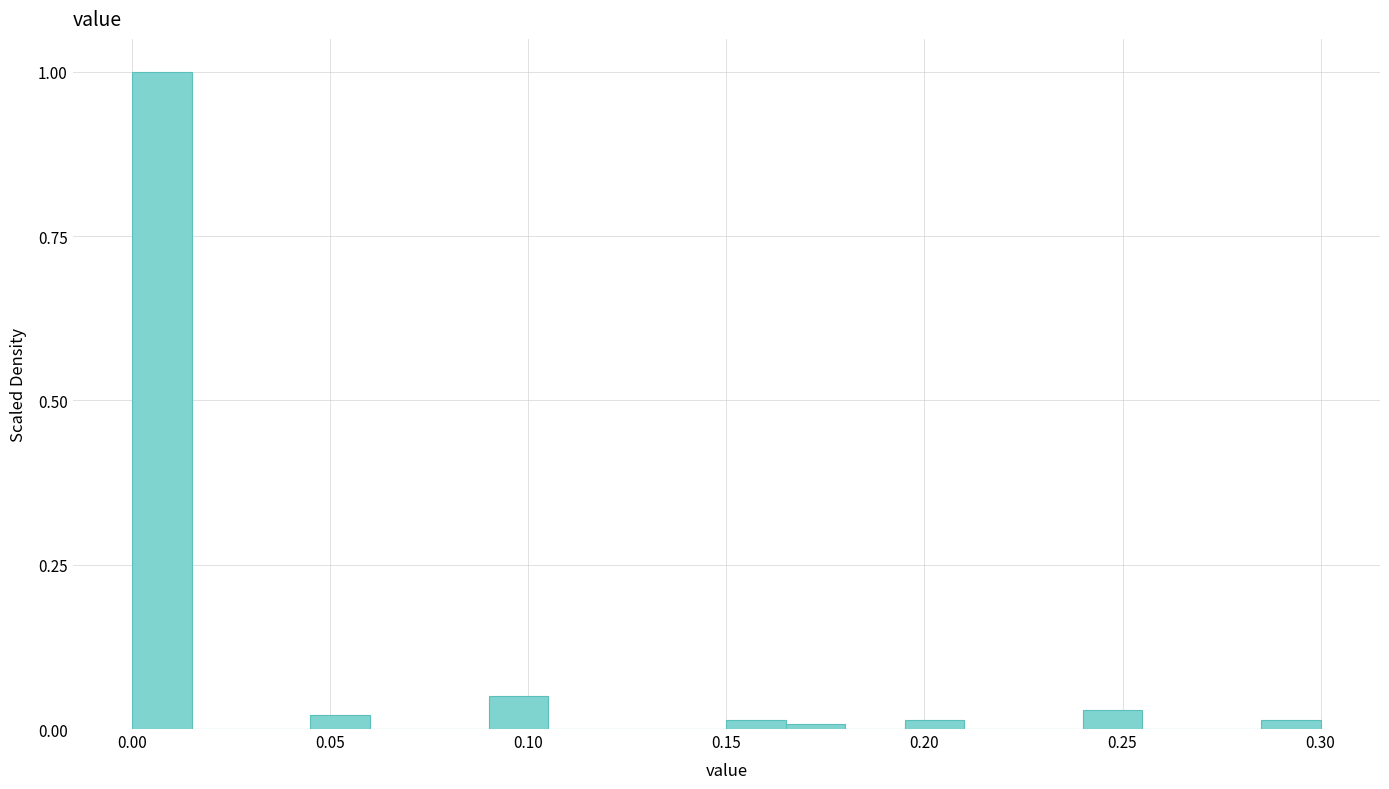

Around what value on the x-axis is the tallest bar? Give the approximate position of its centre, as read against the axis.

0.010